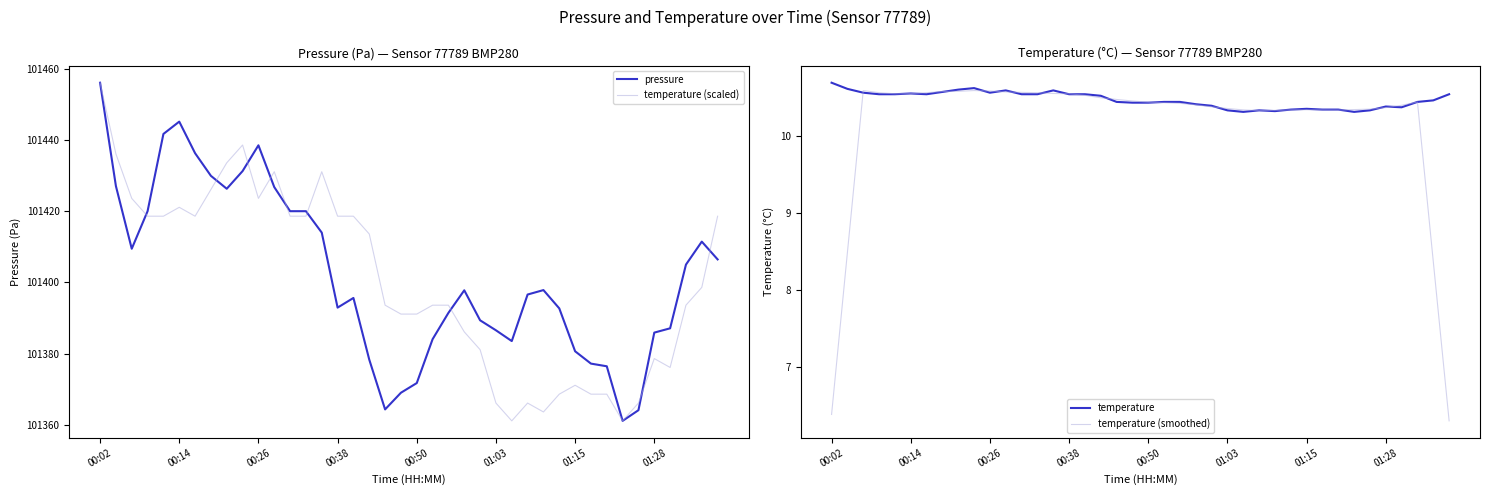

The value of temperature (scaled) at 16 is 46775.2. True or false?

False